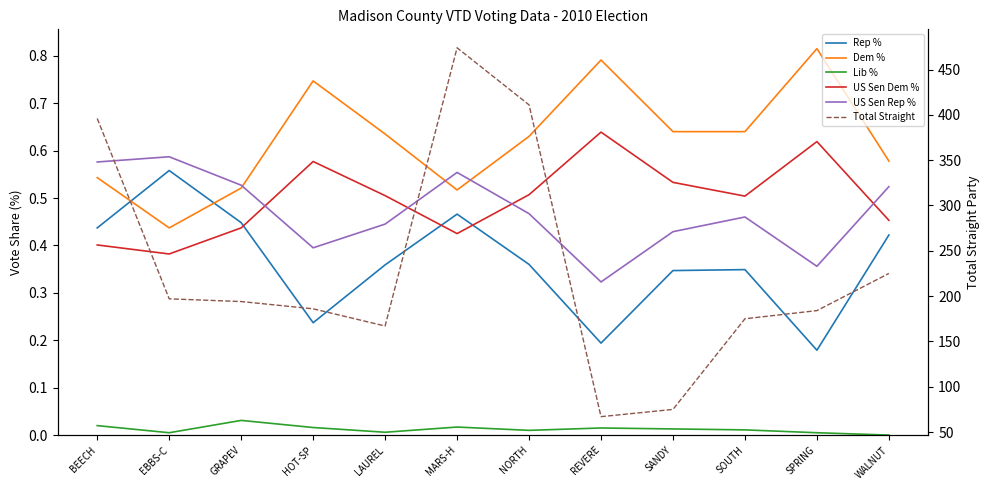

What is the difference between the maximum and minimum values in the US Sen Dem % series?

0.3